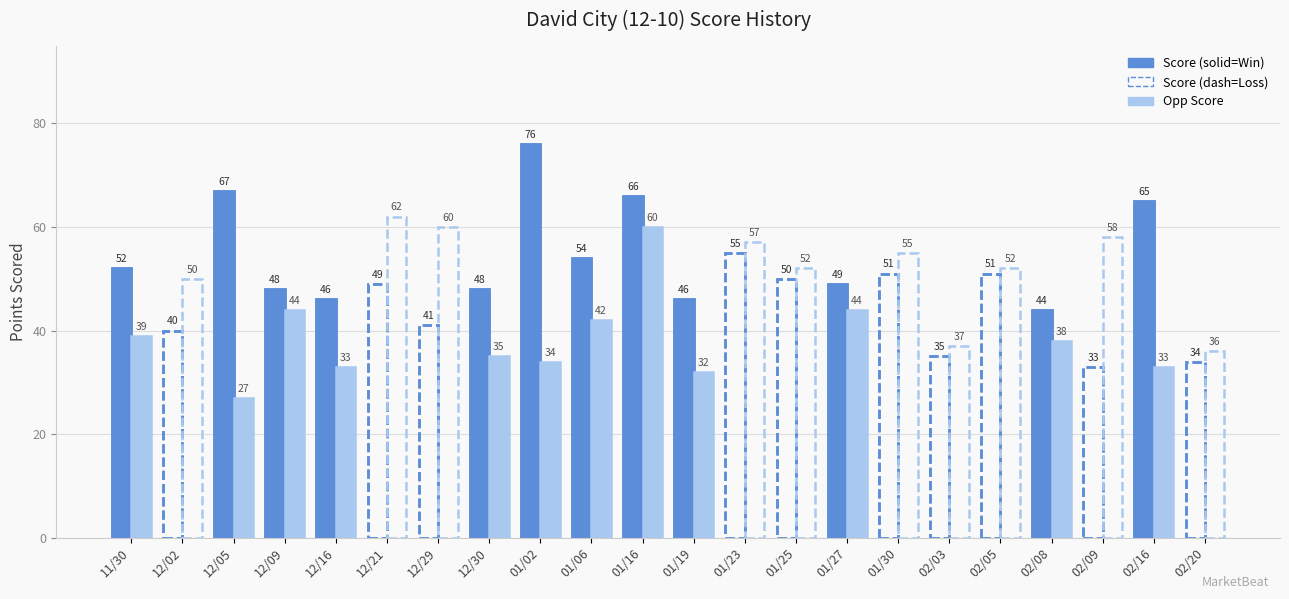

What is the maximum value for Score?

76